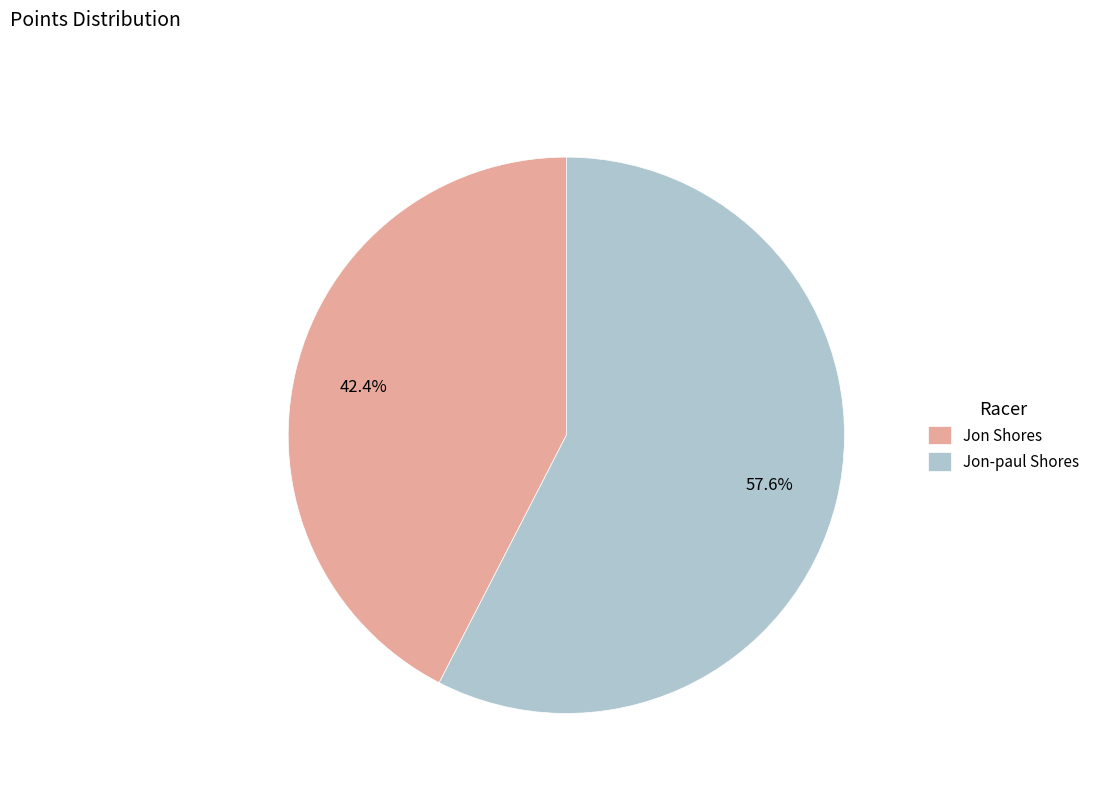

How many slices are in this pie chart?

2